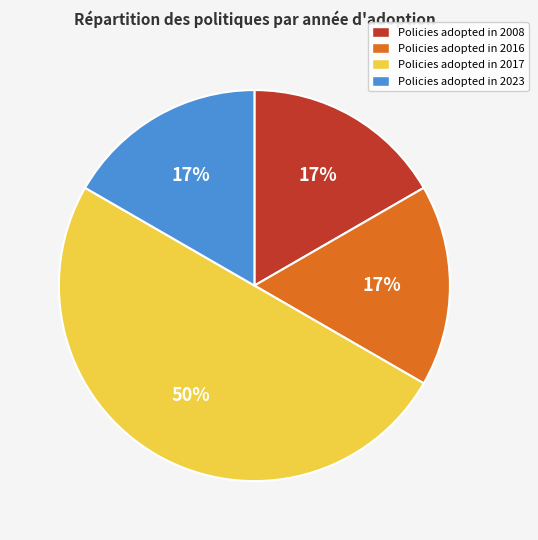

To the nearest percent, what is the difference between the largest and smallest slice percentages?

33%